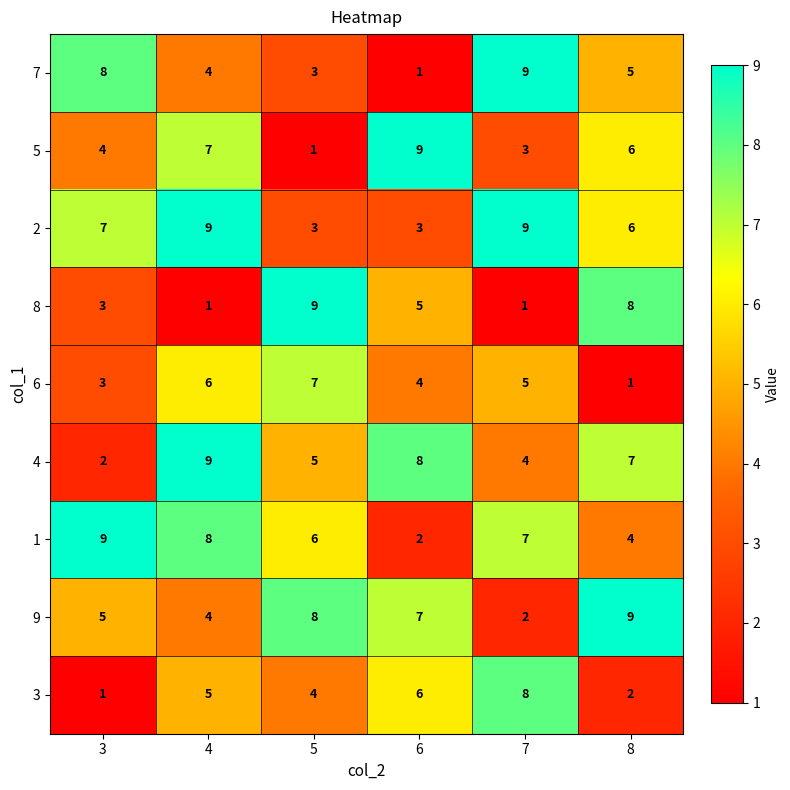

Which series has the largest total across all categories?

2